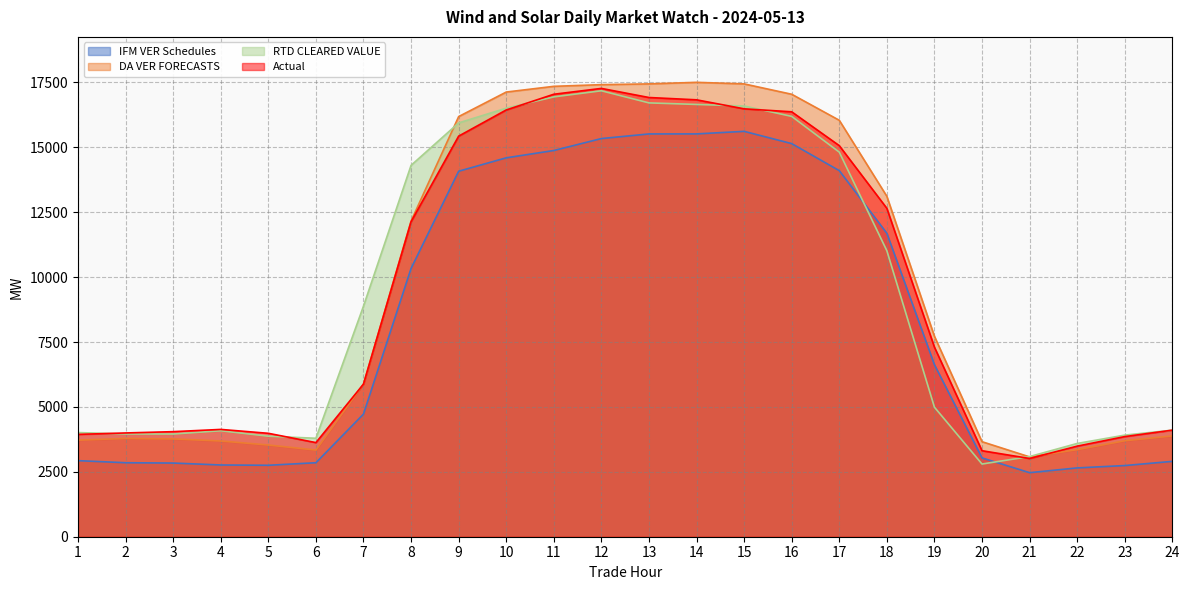

At which category is the sum across all series the highest?

12